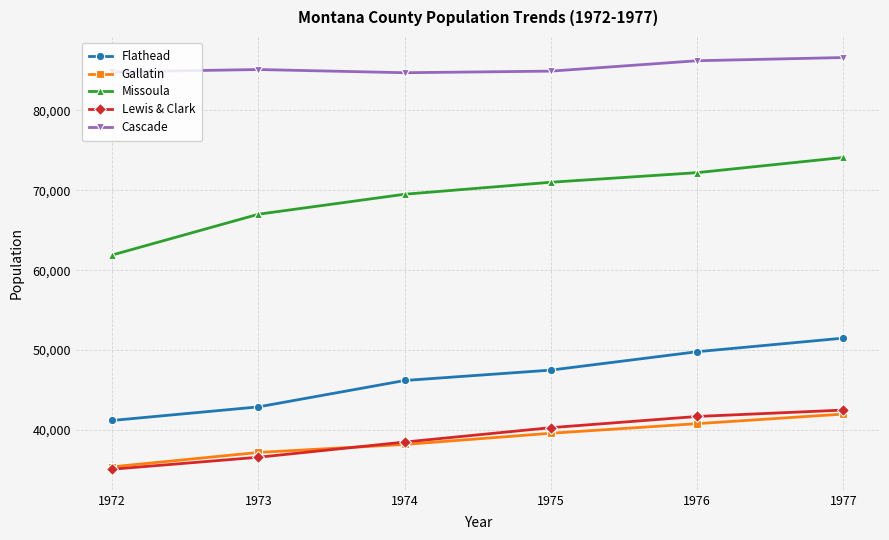

How many data points in Gallatin are less than 39600?

3